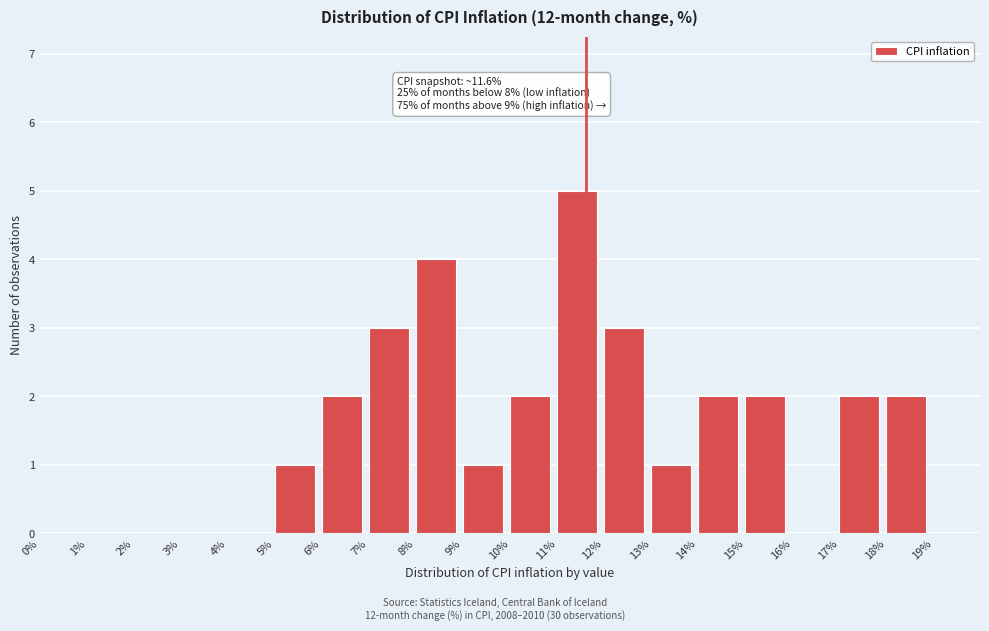

Which range on the x-axis has the tallest bar?

11 to 12